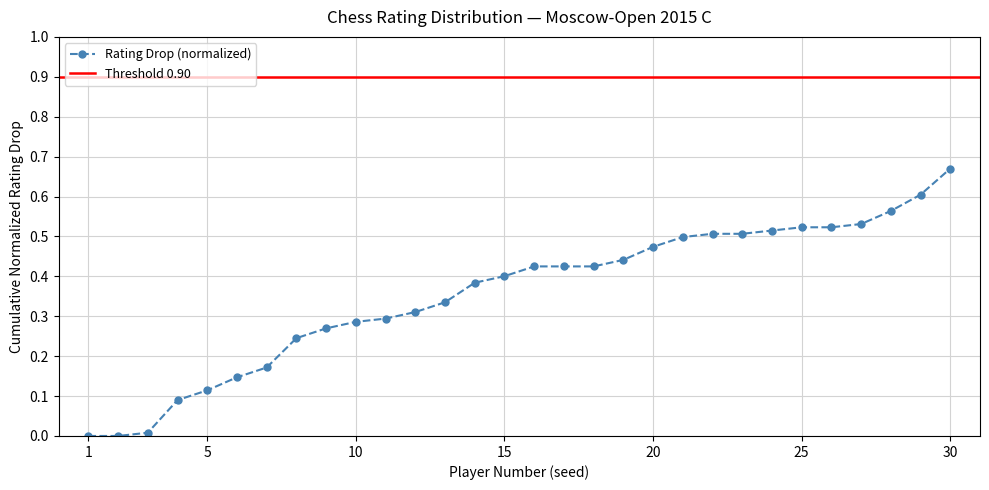

What value does the data have at 22?

0.5